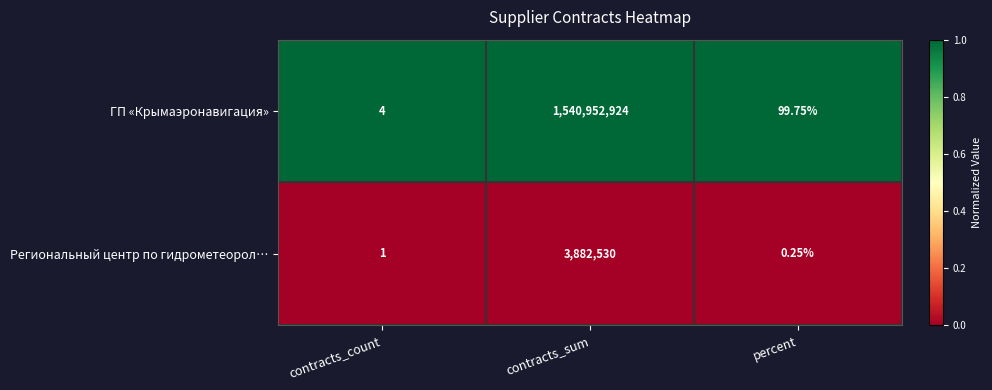

Which category has the lowest value across all series?

percent